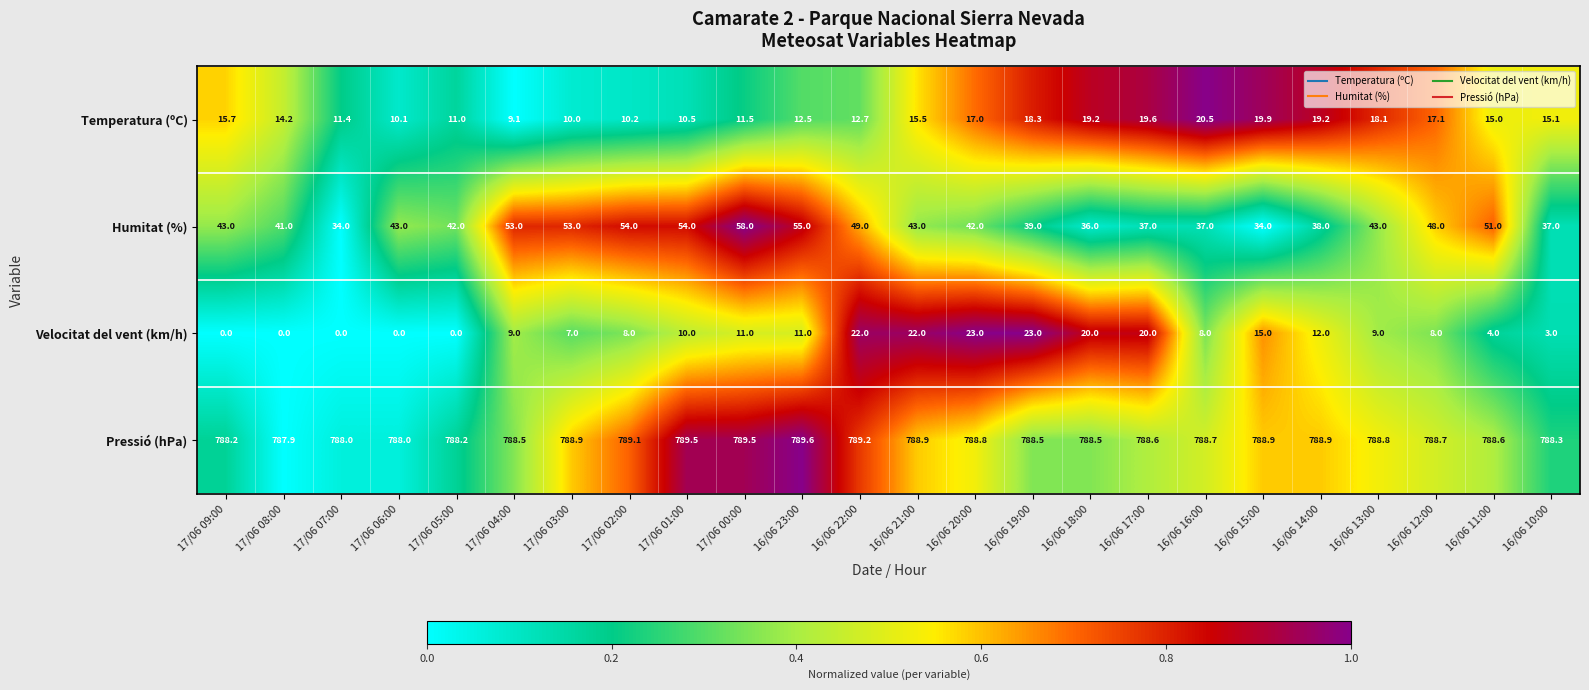

What is the approximate value of Velocitat del vent (km/h) at 17/06 00:00?

11.0